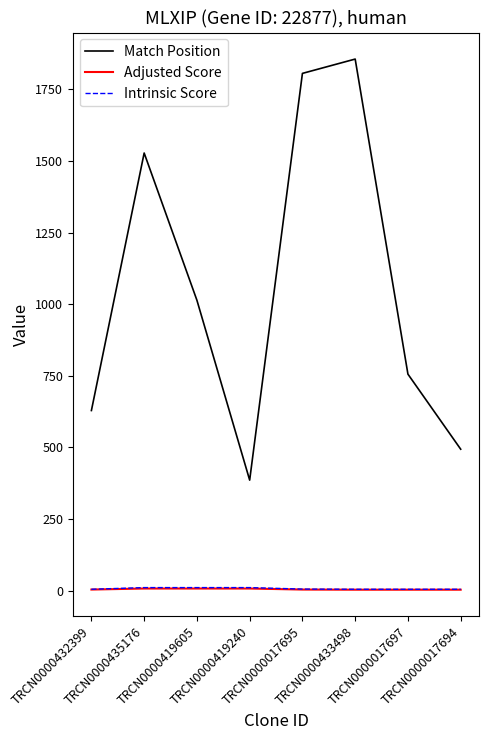

At which category does Match Position reach its first local peak?

TRCN0000435176